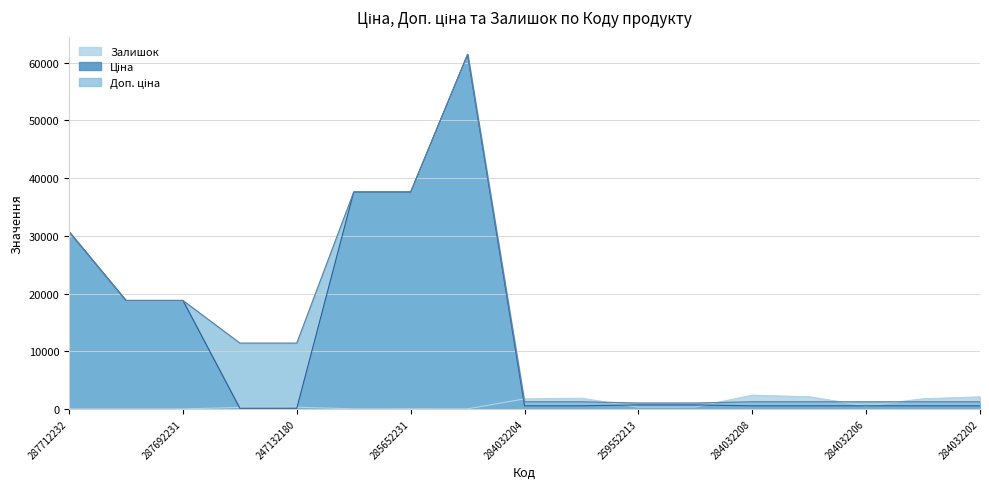

How many values in the Доп. ціна series are below 1235?

2